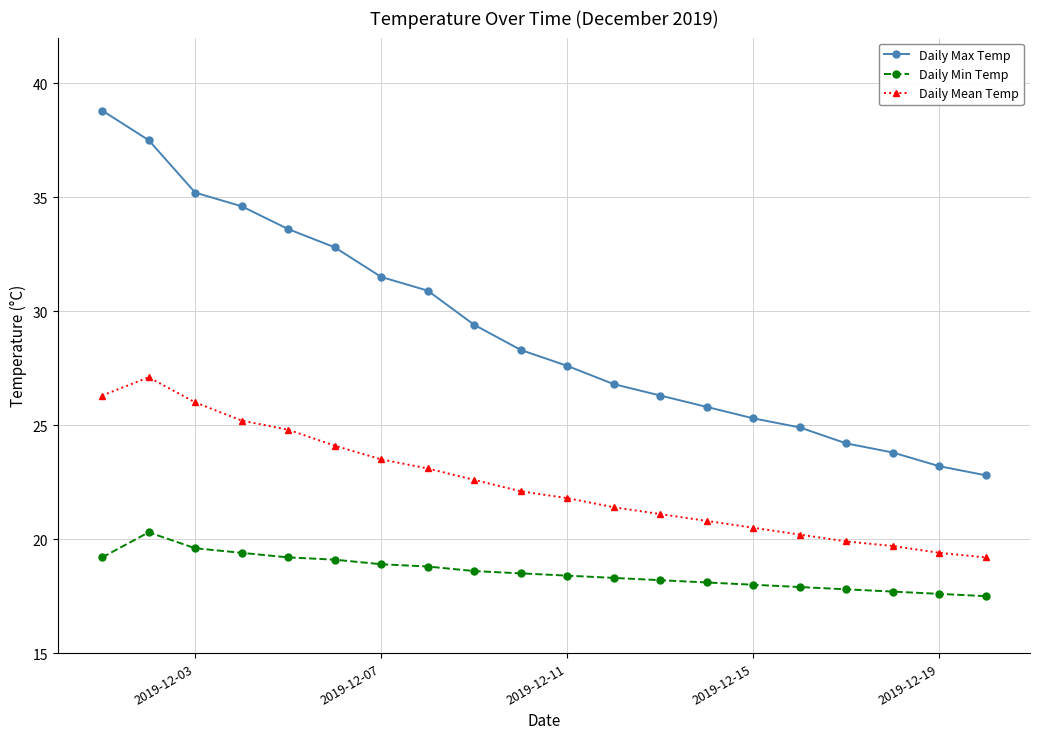

Which series has the largest total across all categories?

Daily Max Temp